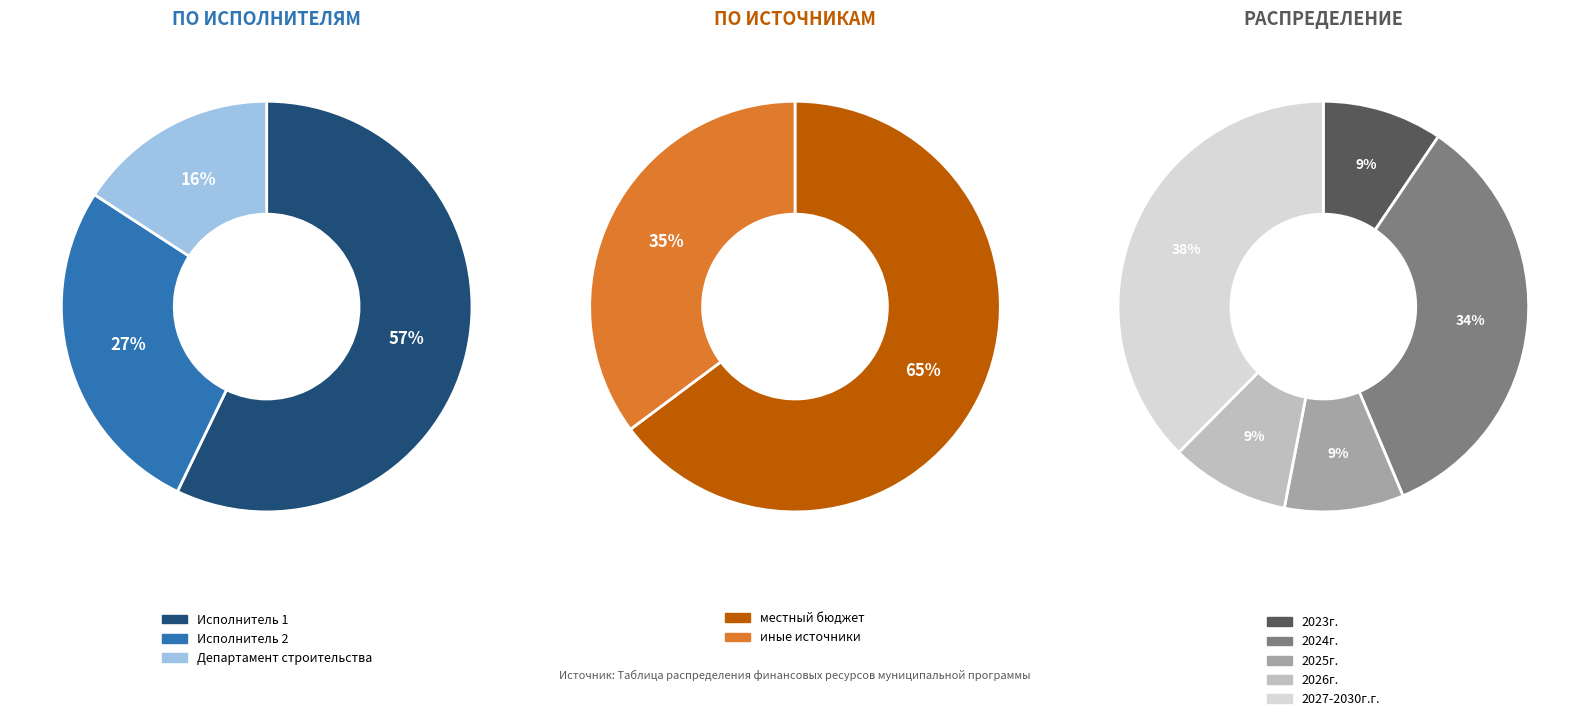

The Основное мероприятие (Исполнитель 2) slice represents 27% of the pie. True or false?

True